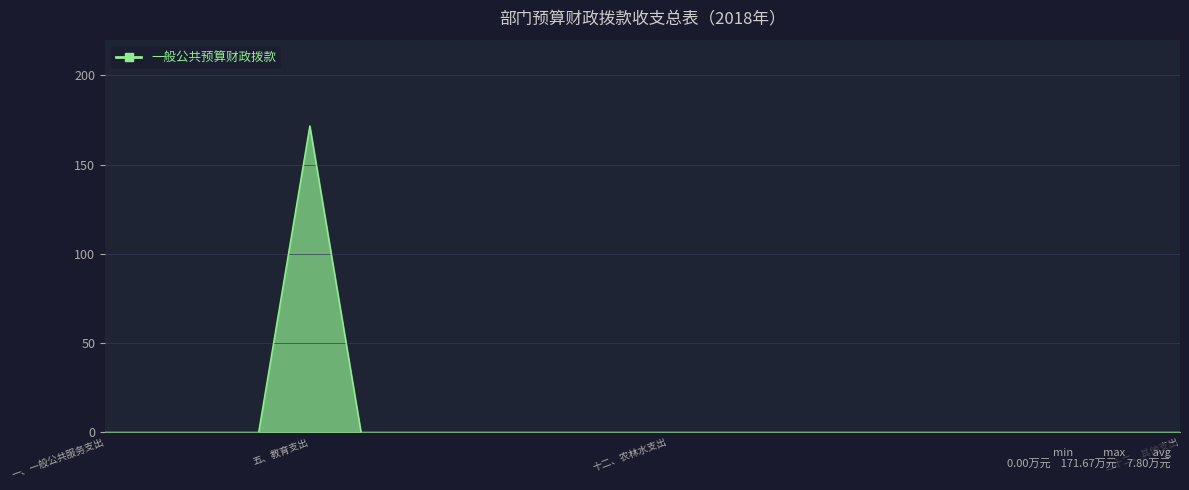

What is the difference between the maximum and minimum values?

171.7